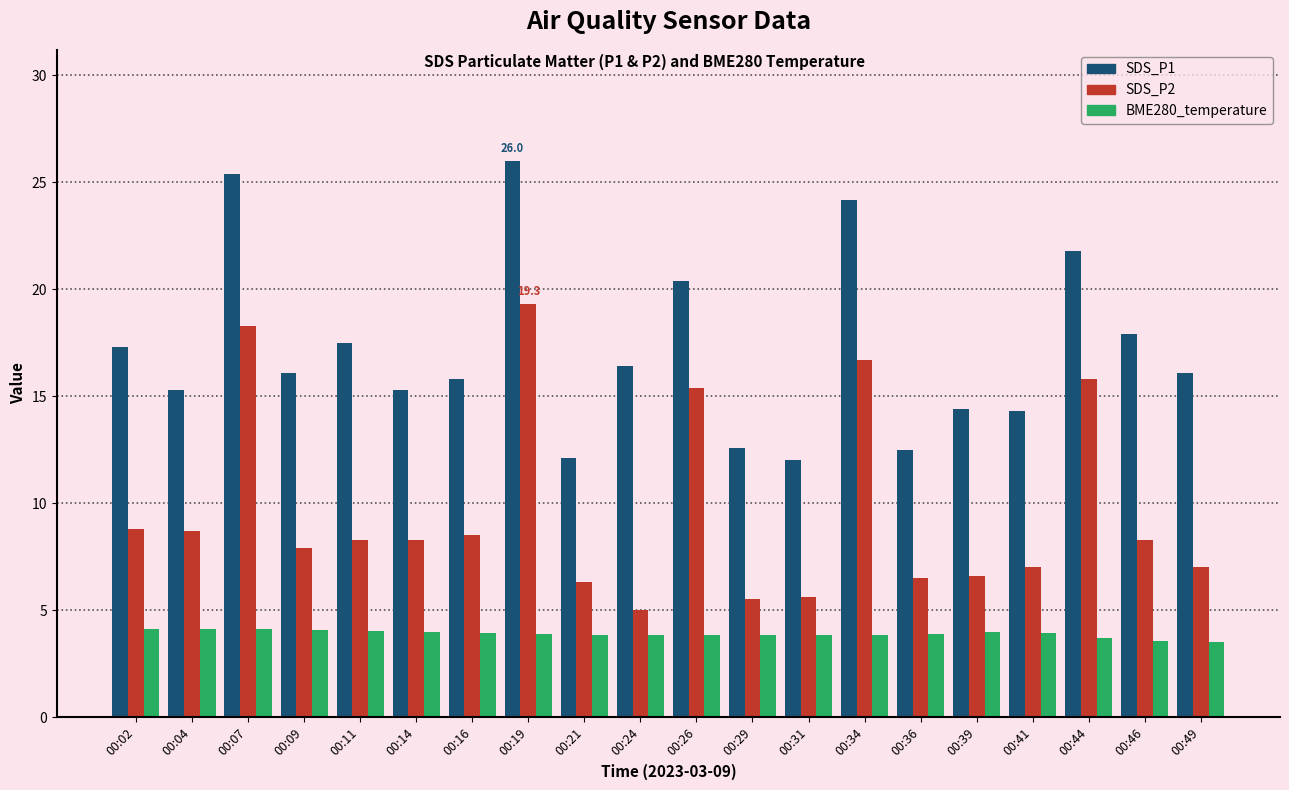

What is the difference between the highest and lowest values at 00:31?

8.2